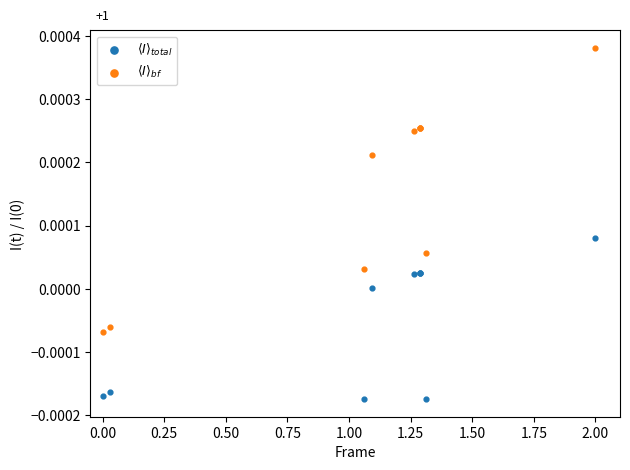

What is the X range (max minus min) for the scatter plot?

2.0